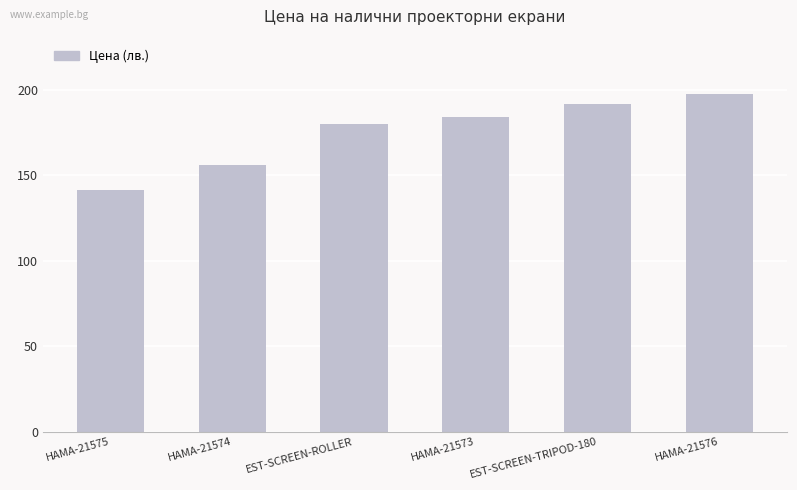

Approximately how many times larger is the value at EST-SCREEN-TRIPOD-180 compared to HAMA-21573?

1.0